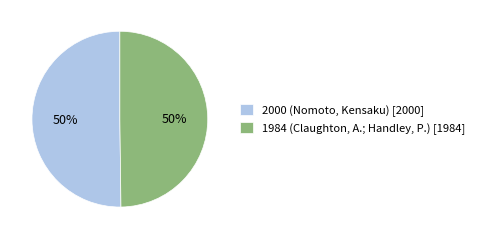

What is the ratio of the value at 2000 (Nomoto, Kensaku) to the value at 1984 (Claughton, A.; Handley, P.)?

1.0